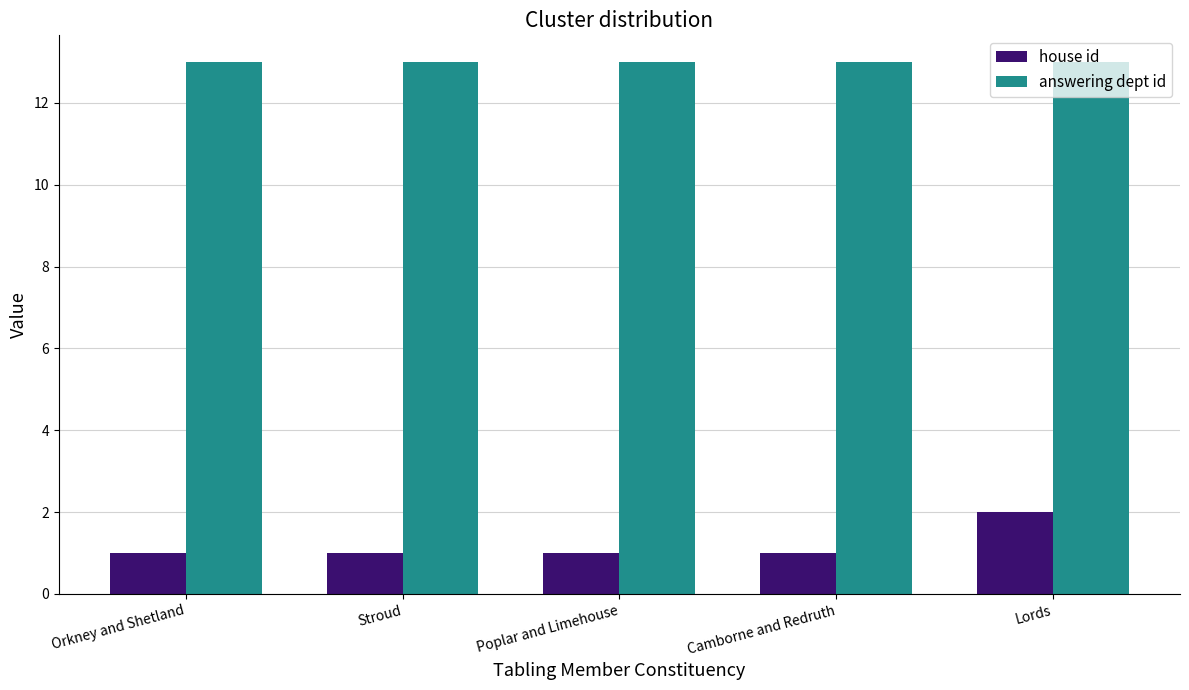

How many bars are there in total?

10